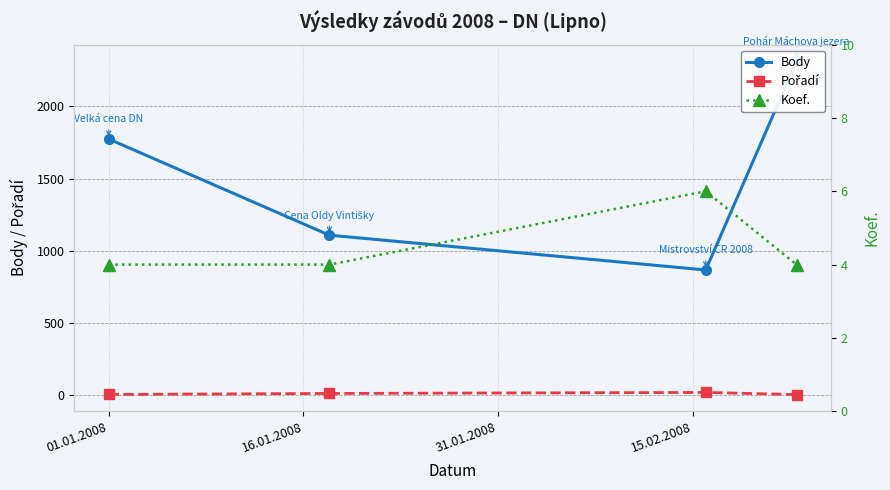

What is the highest value of the Koef. series?

6